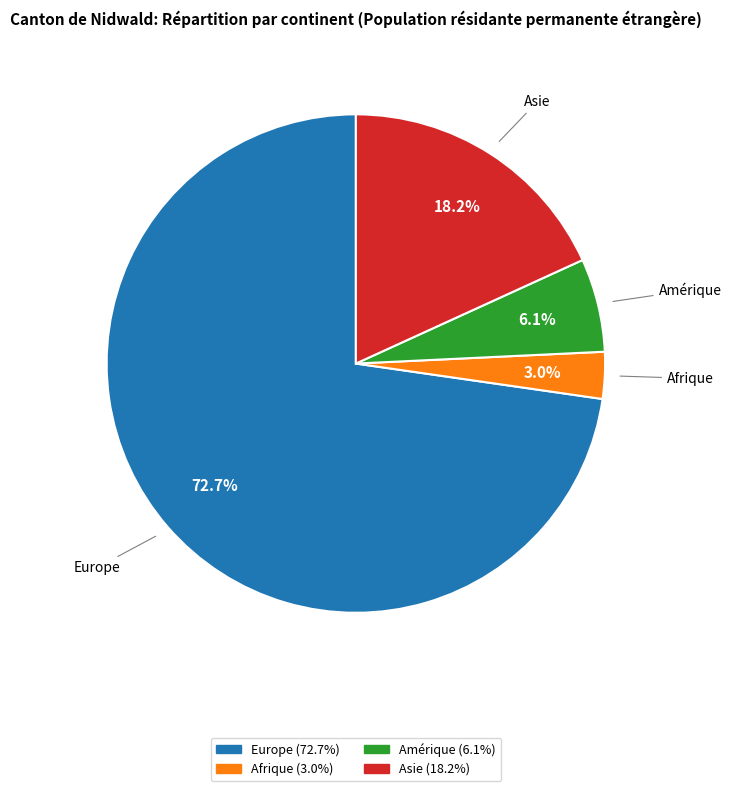

How many segments does this pie chart have?

4